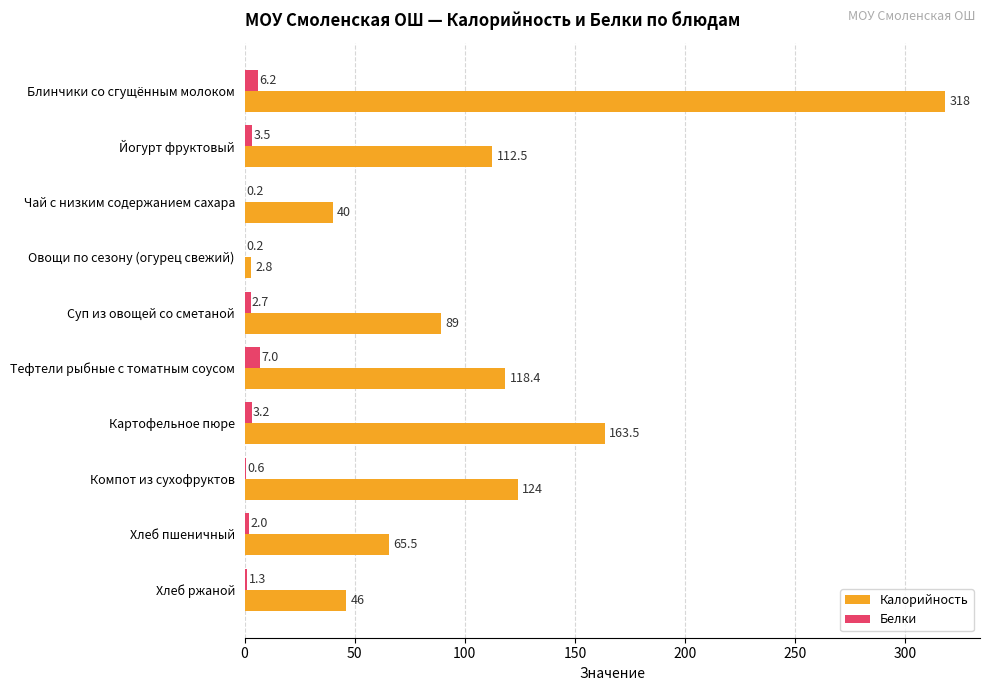

What is the total value across all series at Тефтели рыбные с томатным соусом?

125.4